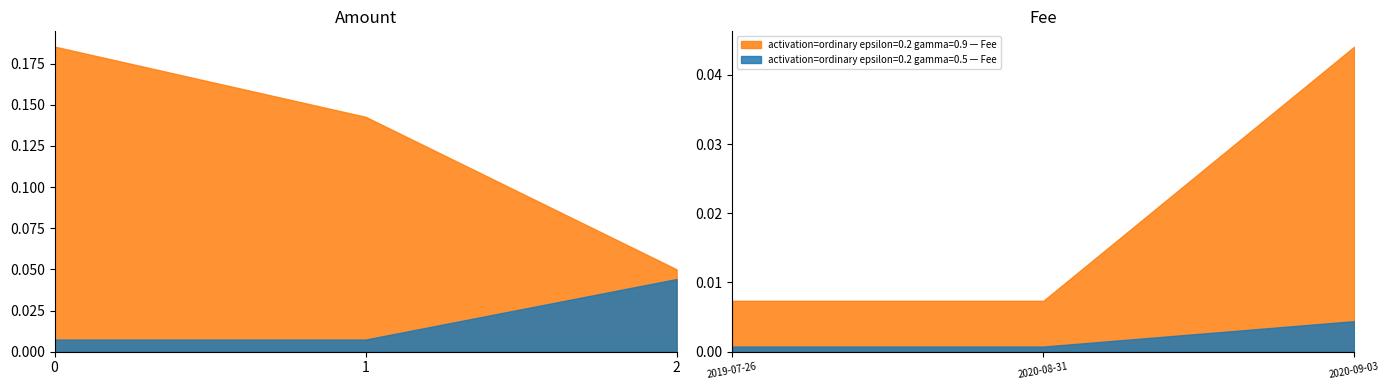

How many Amount values are between 0 and 1?

3